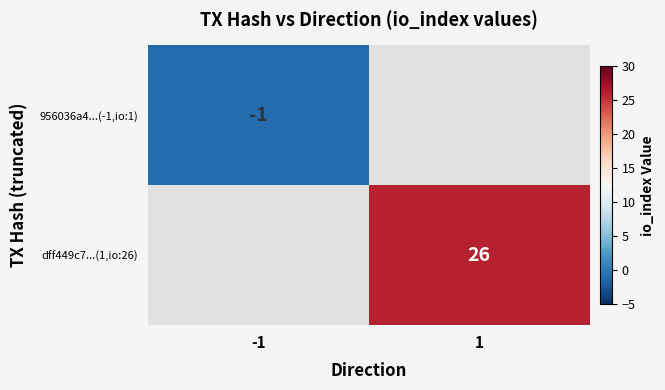

Is the value of dff449c7...(1,io:26) at 1 greater than the value of 956036a4...(-1,io:1) at -1?

Yes